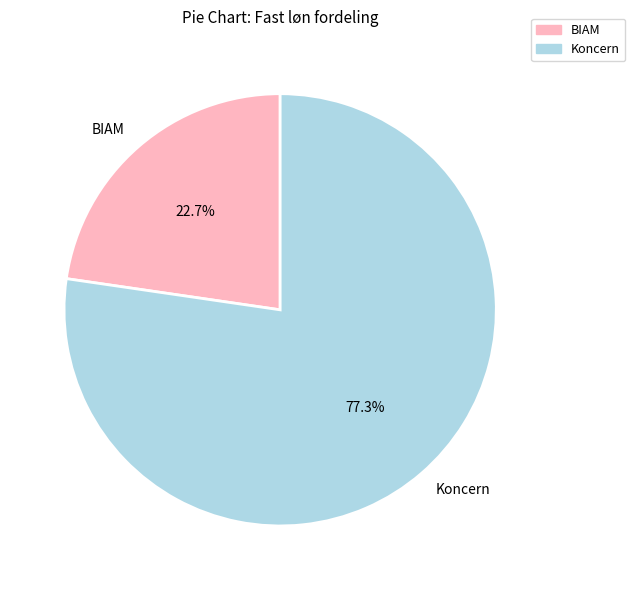

Does any single category account for the majority?

Yes